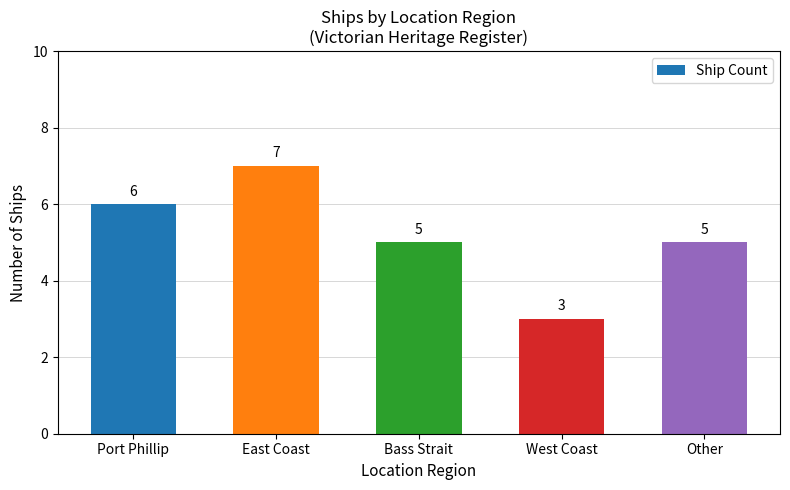

At which label does the data first exceed 5?

Port Phillip